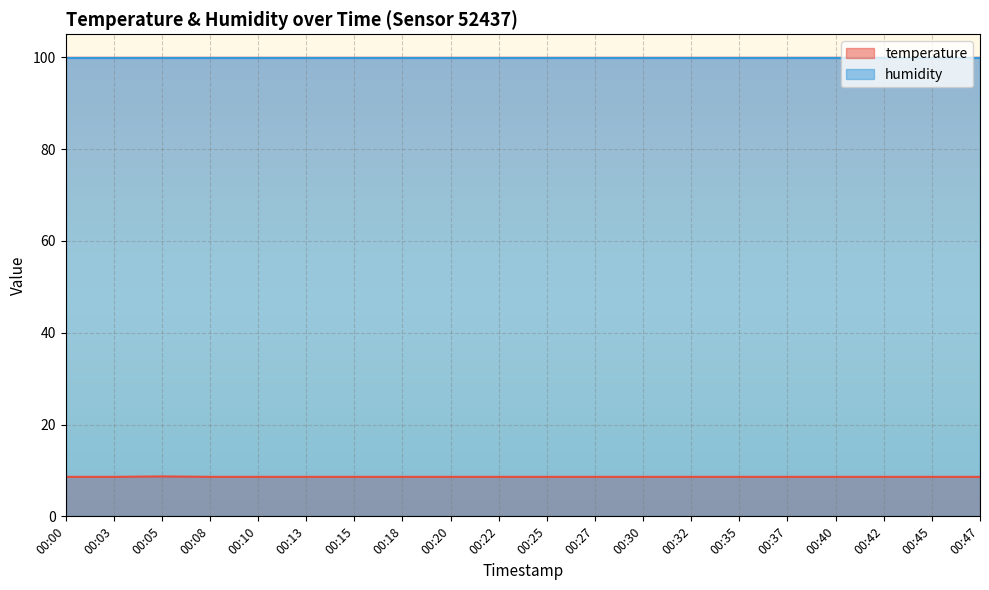

Is it true that the value at 00:37 is 8.6?

True